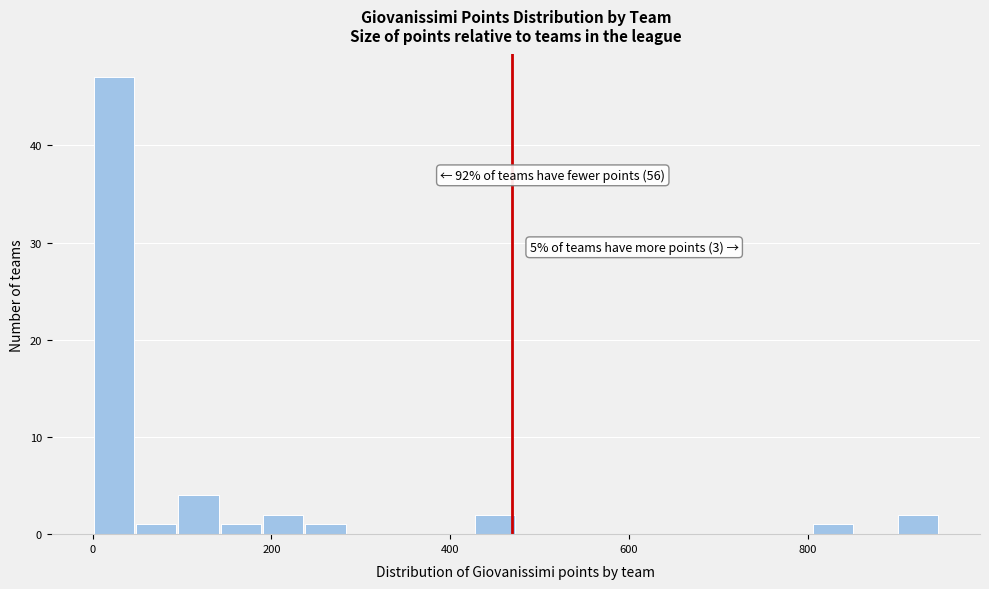

Around what value on the x-axis is the tallest bar? Give the approximate position of its centre, as read against the axis.

20